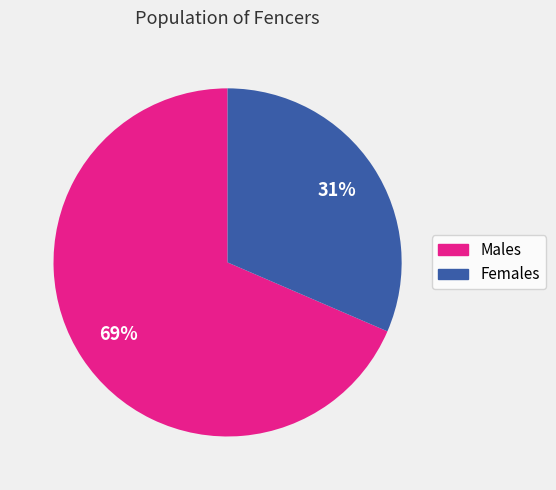

Count the number of slices in the pie.

2